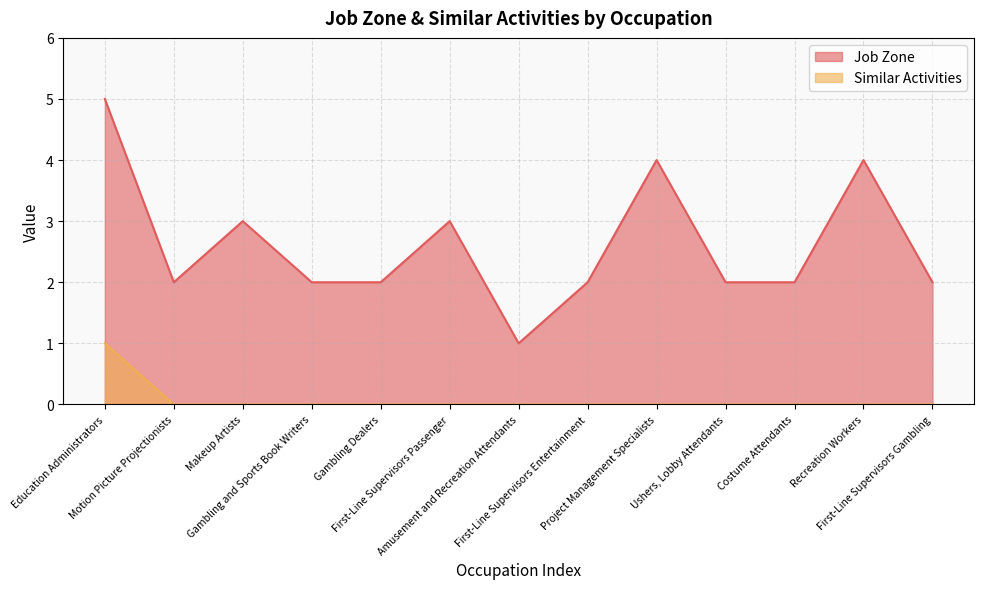

Rank the series by their average value, from lowest to highest.

Similar Activities, Job Zone